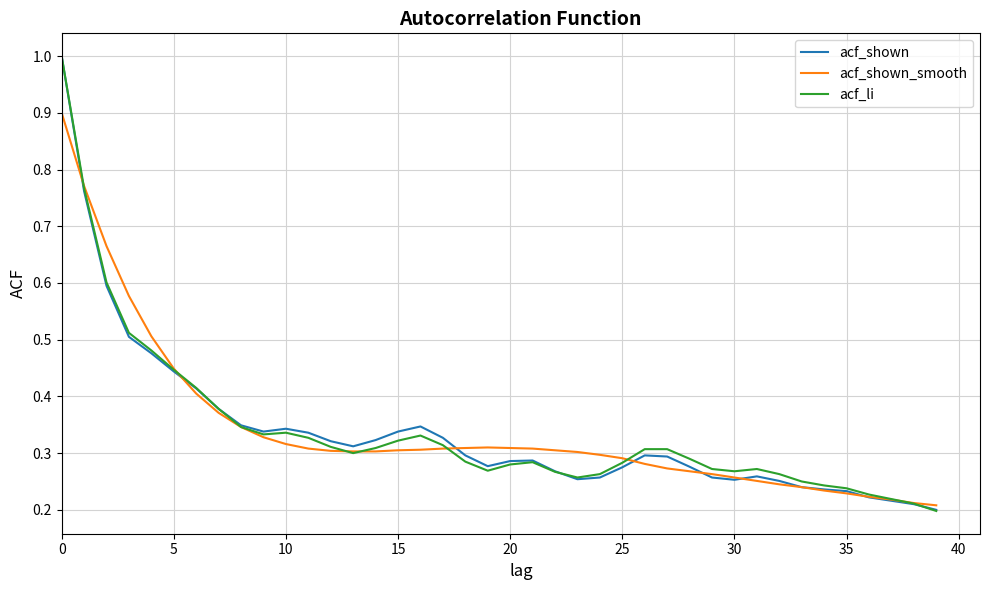

What is the maximum value shown in the chart?

1.0